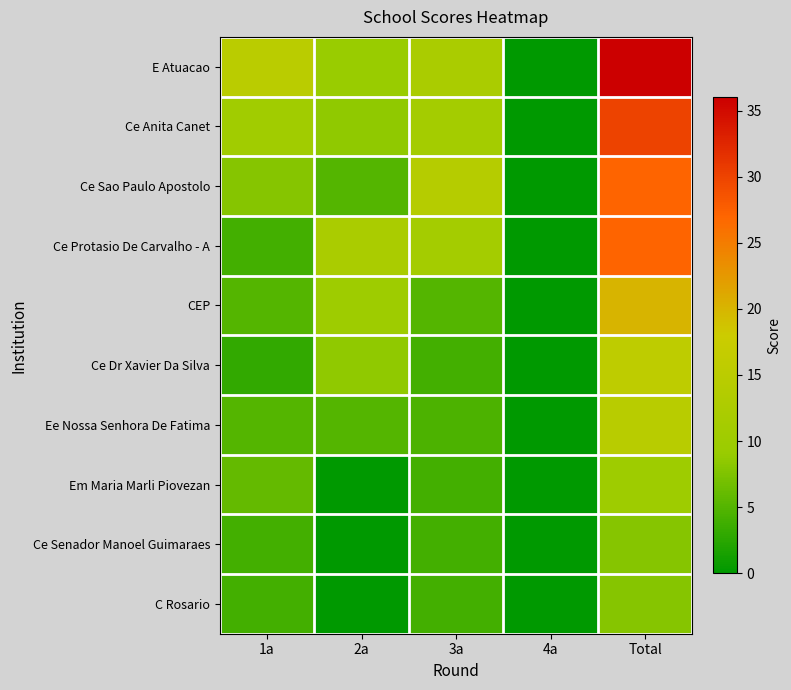

At how many categories does at least one series exceed 18?

1